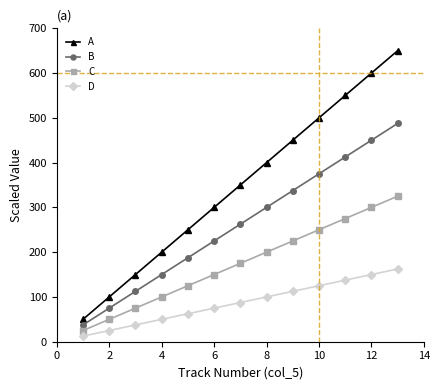

True or false: C and A cross at least once.

False